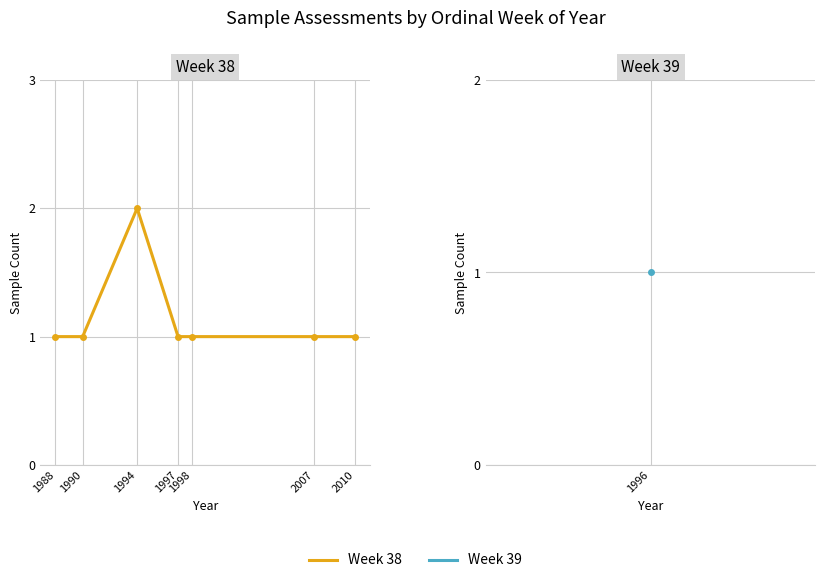

Approximately how many times larger is the value at 1997 compared to 1994?

0.5